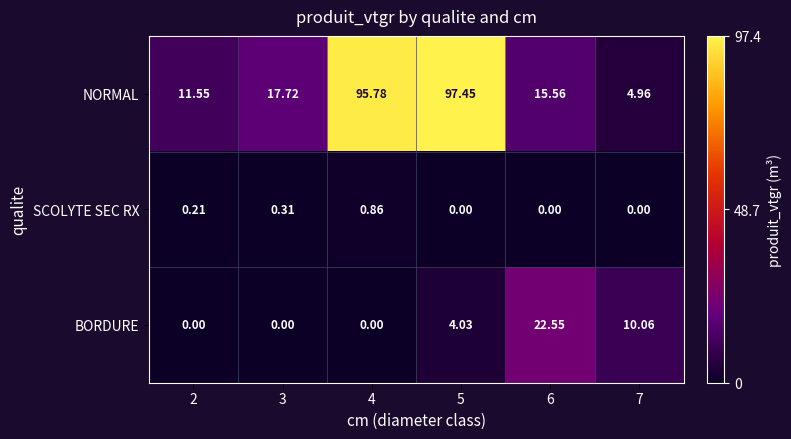

Between 2 and 5, which series saw the biggest shift?

NORMAL